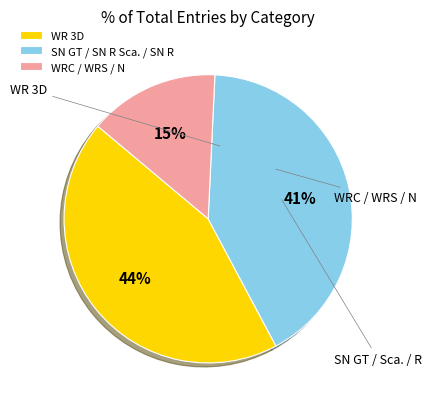

Which has a higher value, SN GT / SN R Sca. / SN R or WR 3D?

WR 3D